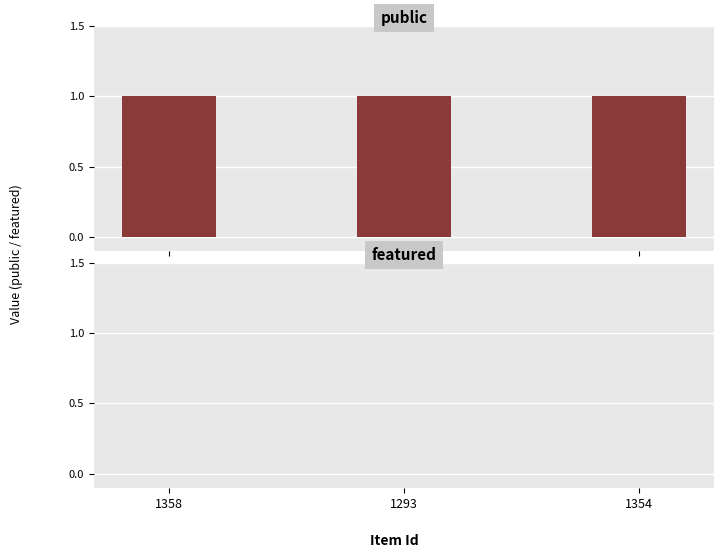

Is the value of public at 1293 greater than the value of featured at 1354?

Yes